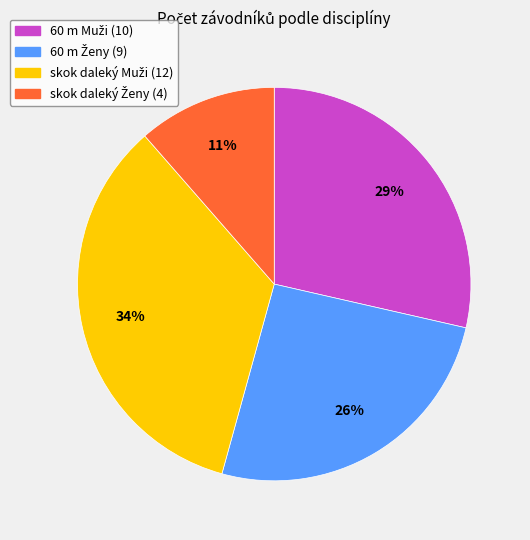

To the nearest percent, what is the difference between the largest and smallest slice percentages?

23%